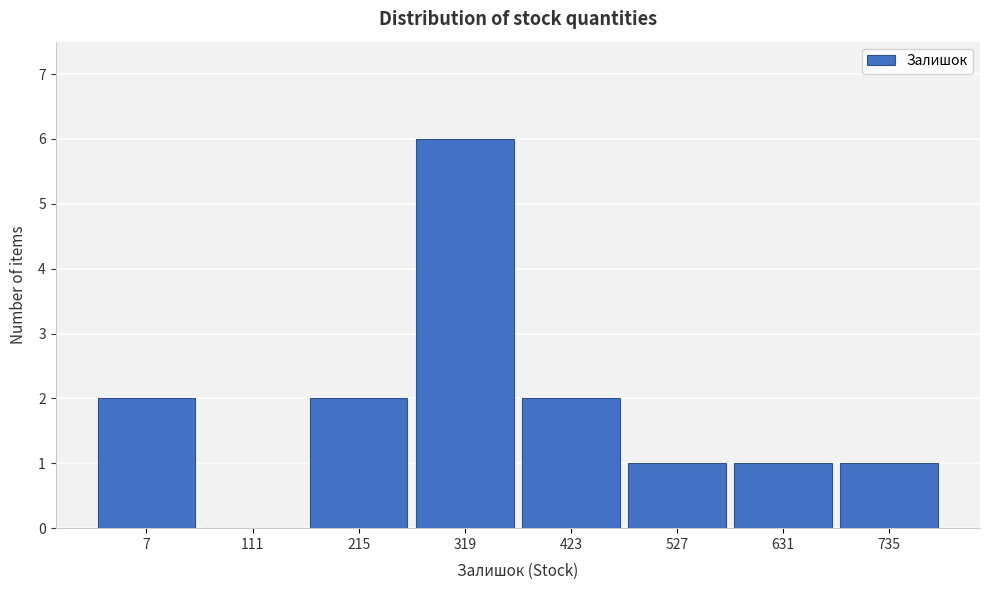

Reading left to right, list all the values displayed in this chart.

7=2	111=0	215=2	319=6	423=2	527=1	631=1	735=1